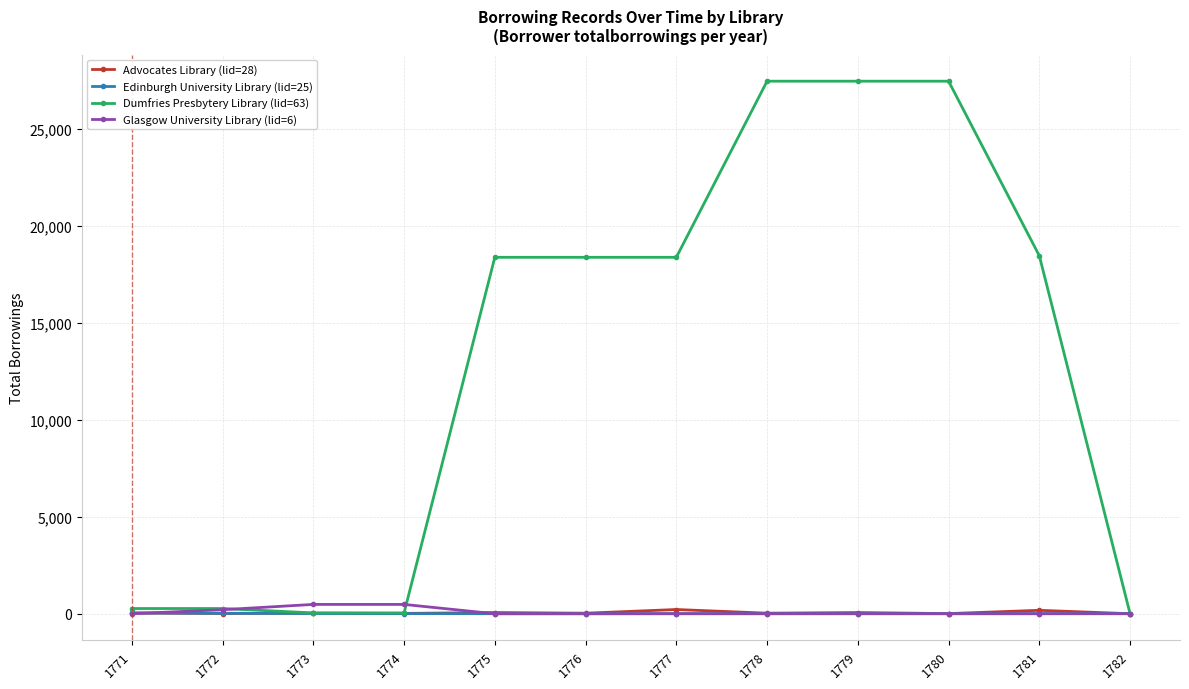

What is the average value of the Dumfries Presbytery Library (lid=63) series?

13040